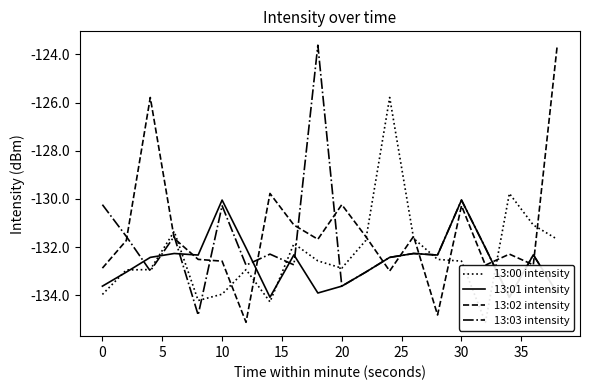

True or false: 13:00 intensity and 13:02 intensity cross at least once.

True